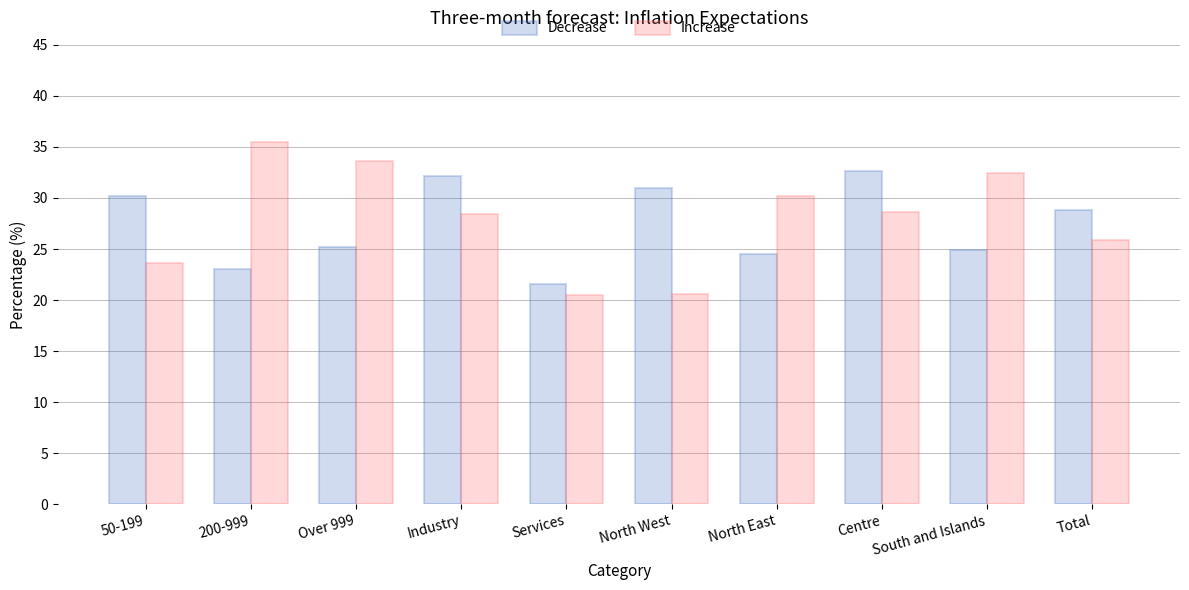

What is the total value across all series at 50-199?

53.8